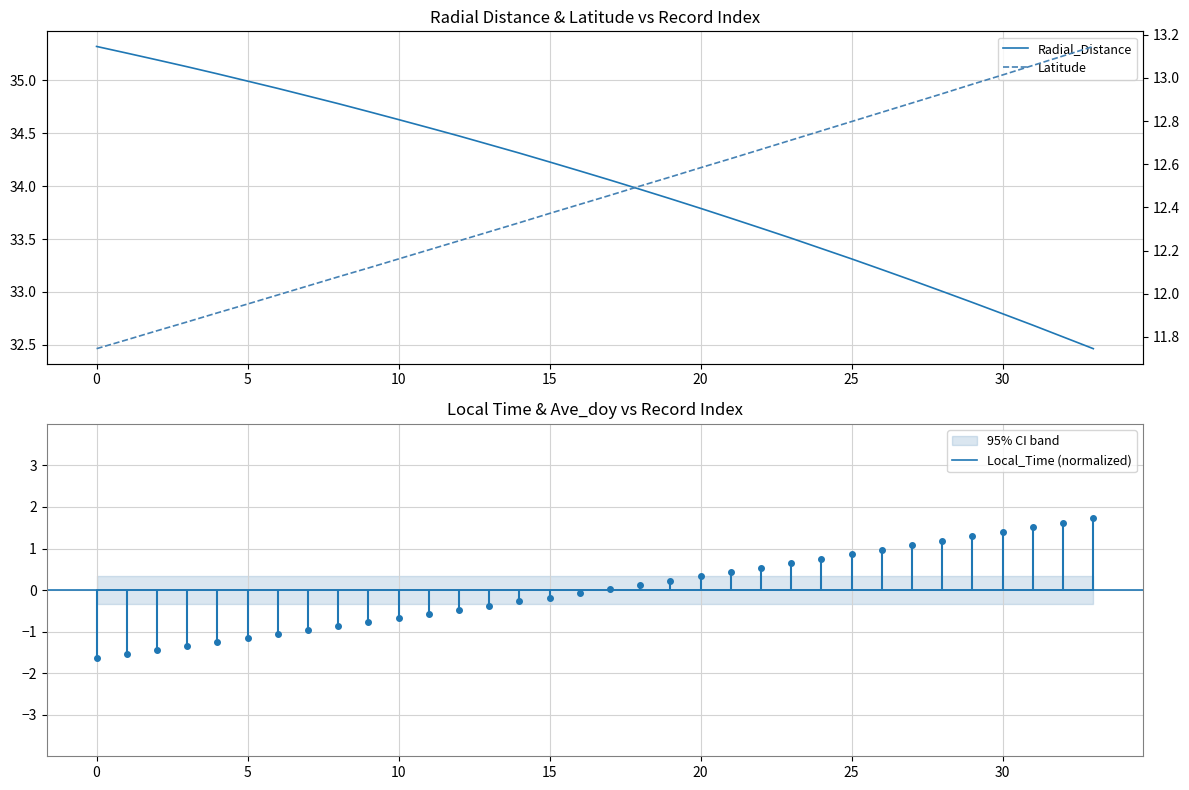

True or false: Latitude has more than 2 points higher than both neighbors.

False